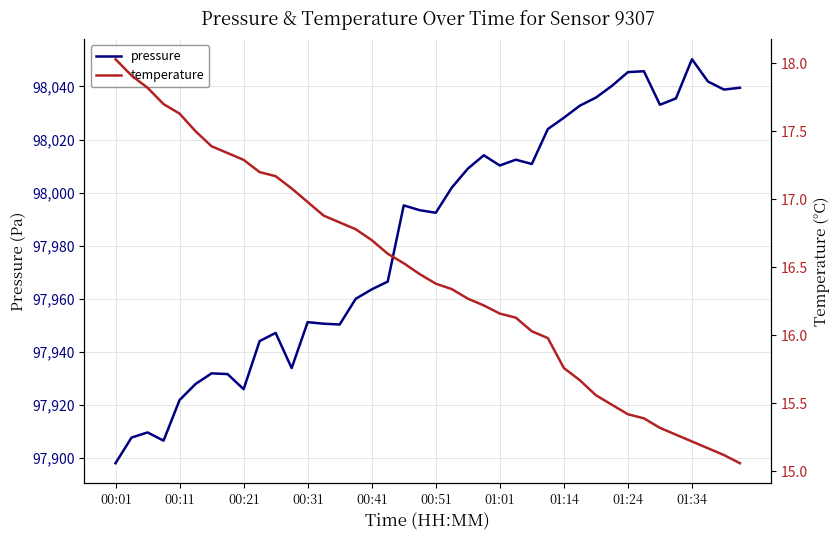

What is the difference between the maximum and minimum values in the pressure series?

152.2